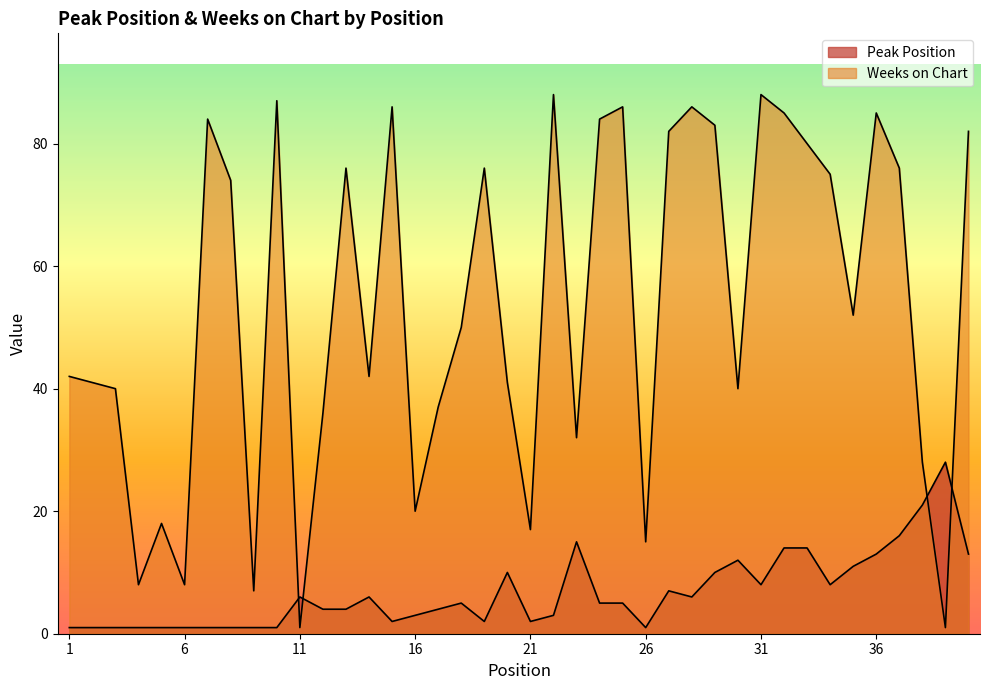

What are all the series names shown in the legend?

Peak Position, Weeks on Chart